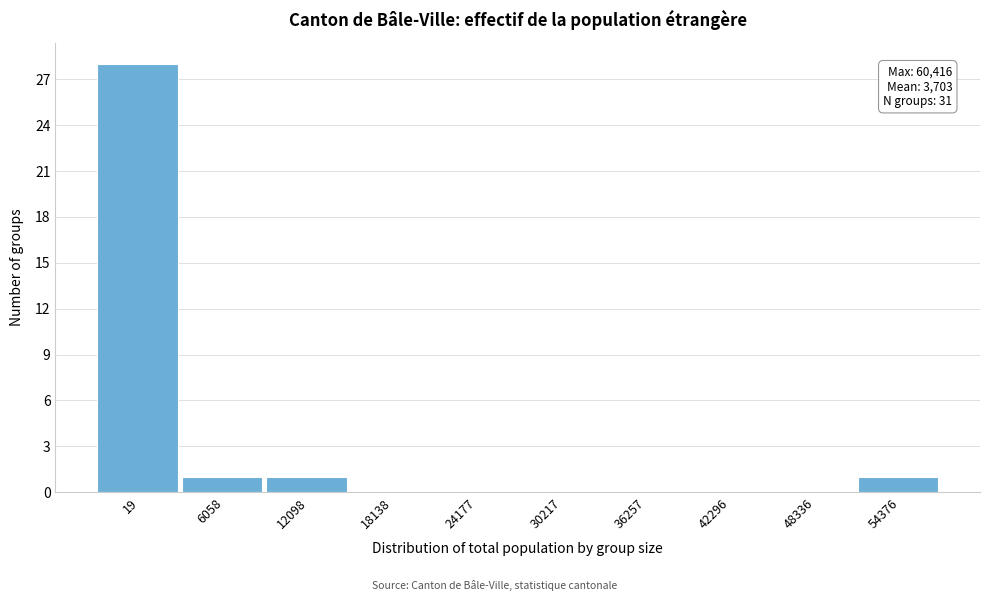

Reading right to left, list all the values displayed in this chart.

54376=1	48336=0	42296=0	36257=0	30217=0	24177=0	18138=0	12098=1	6058=1	19=28